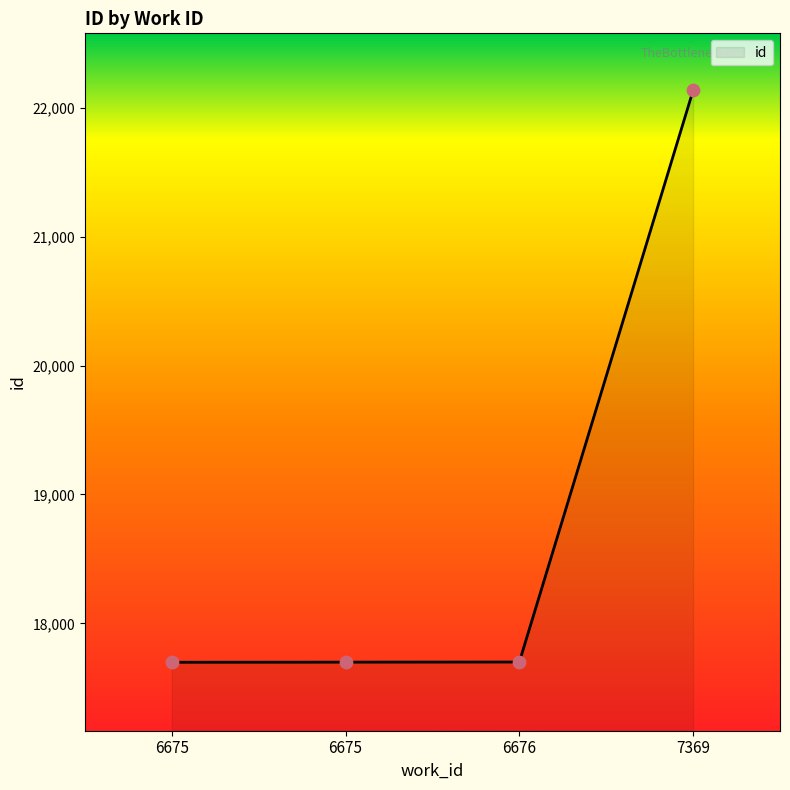

Which has a higher value, 6675 or 6676?

6676